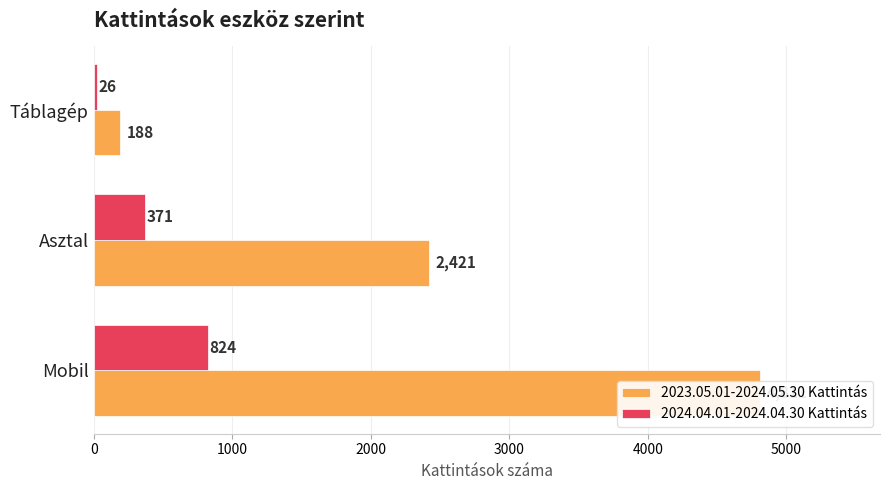

How many data points in 2024.04.01-2024.04.30 Kattintás are above 371?

1